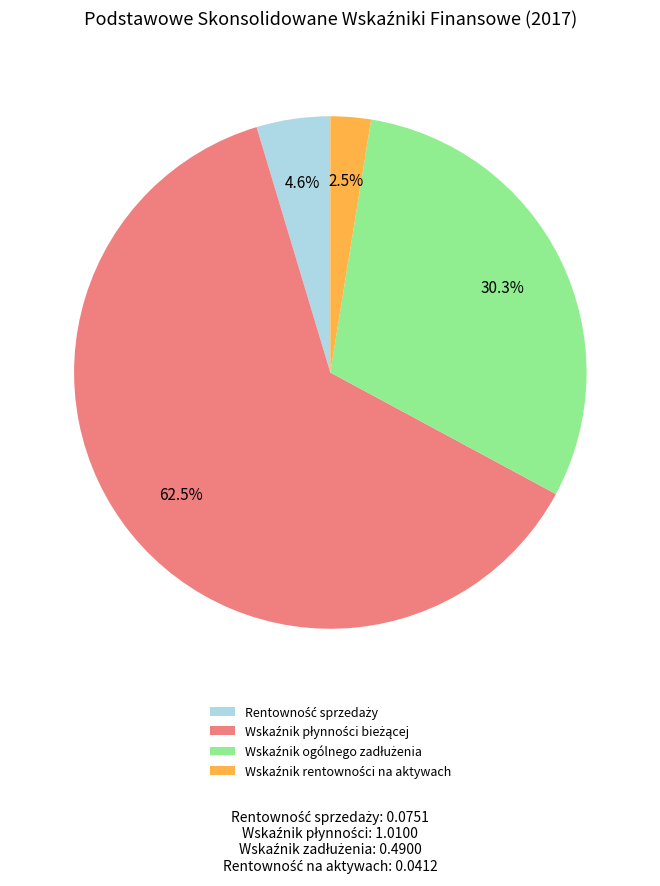

Does any single category account for the majority?

Yes